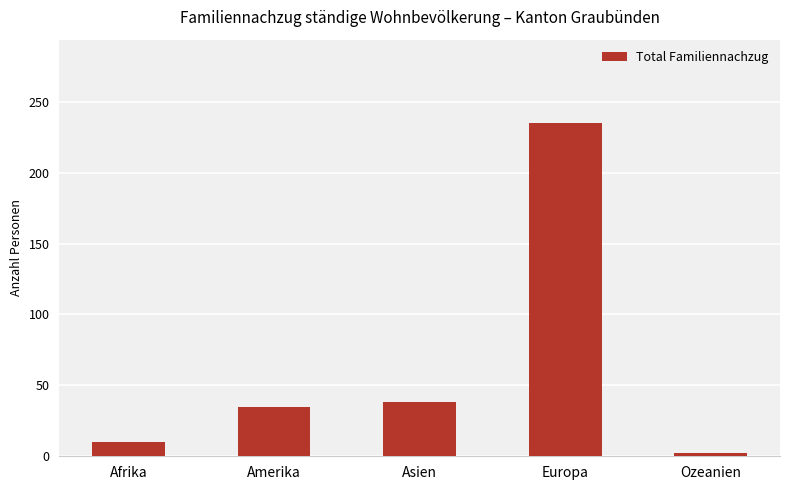

Are the bars horizontal?

No